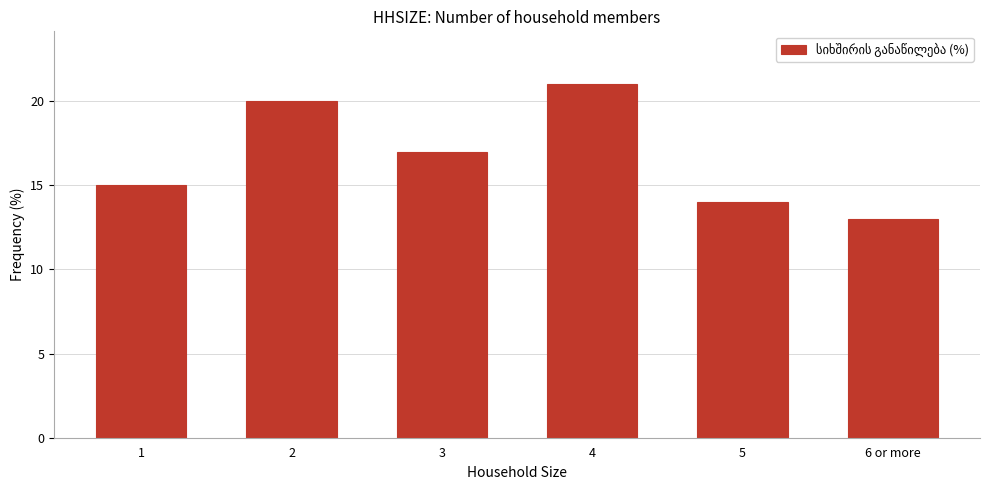

Approximately how many times larger is the value at 1 compared to 6 or more?

1.2